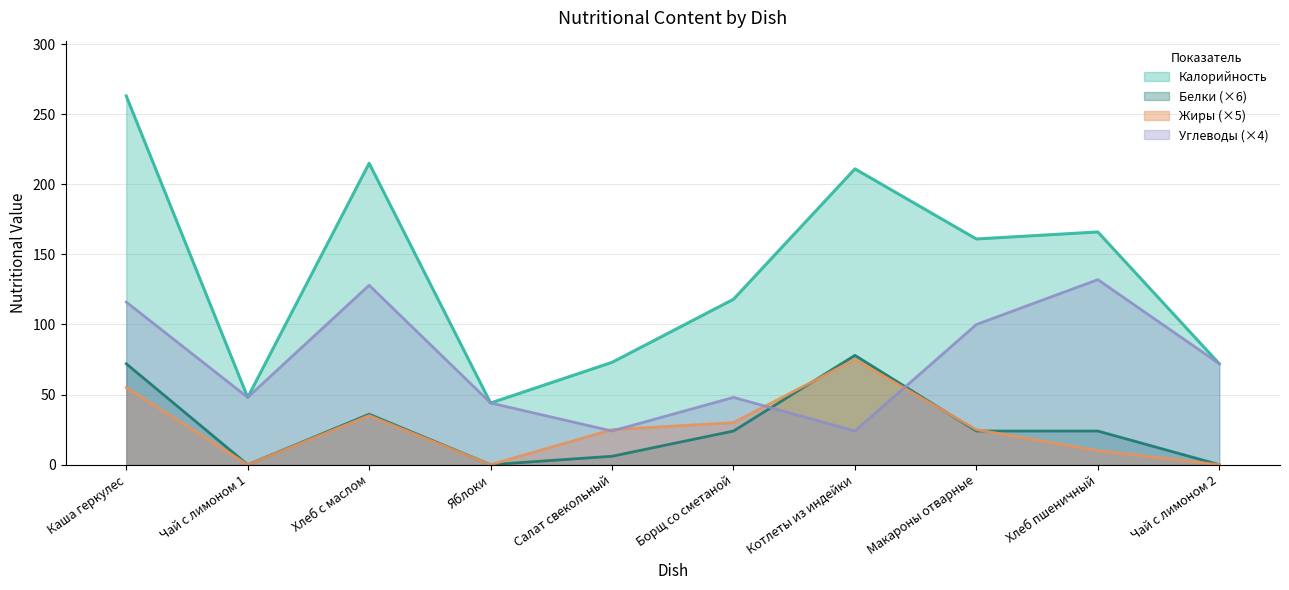

Between which two adjacent categories do Жиры and Углеводы first intersect?

Яблоки and Салат свекольный